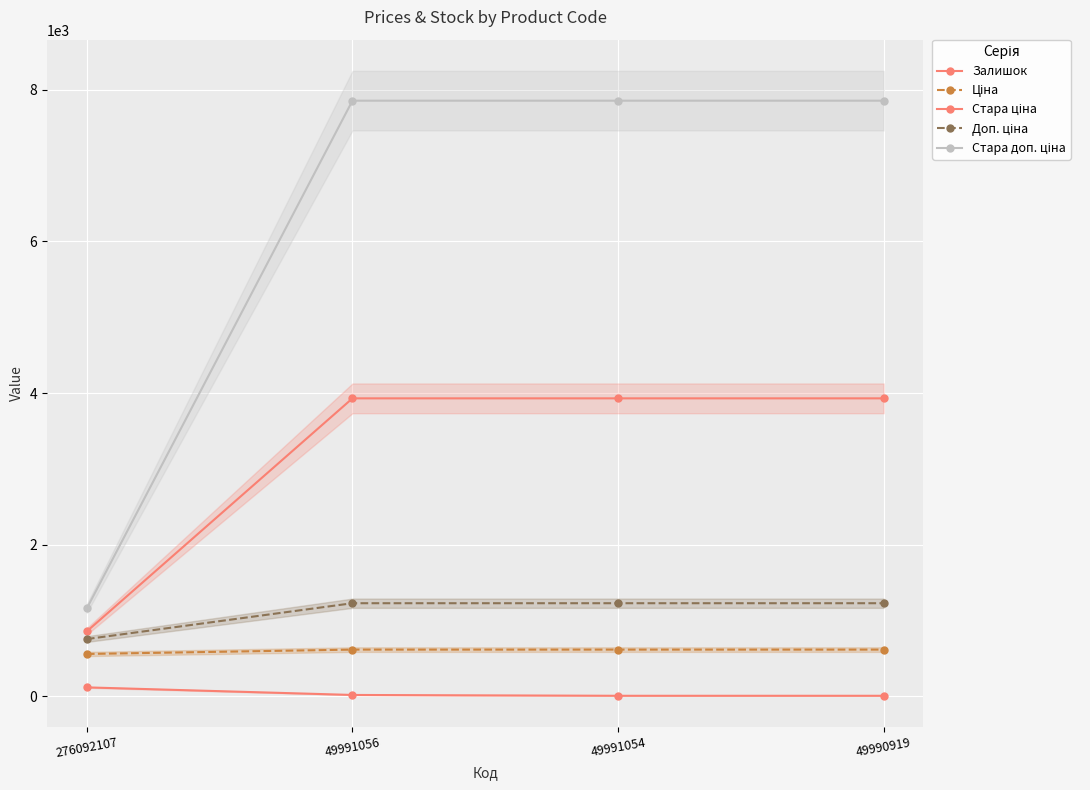

How many lines are shown in the chart?

5